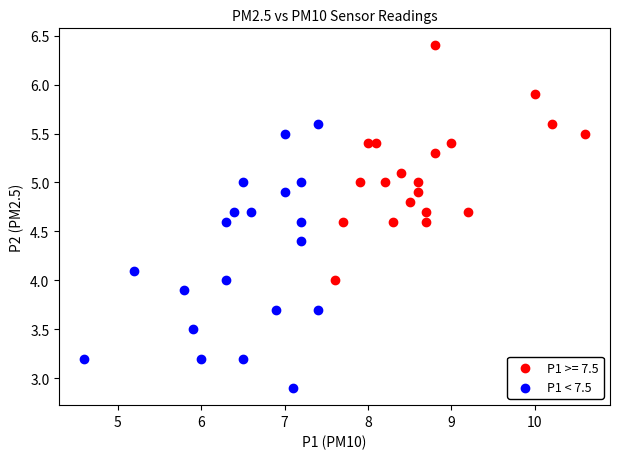

Which series has the largest Y range (max minus min)?

P1 < 7.5